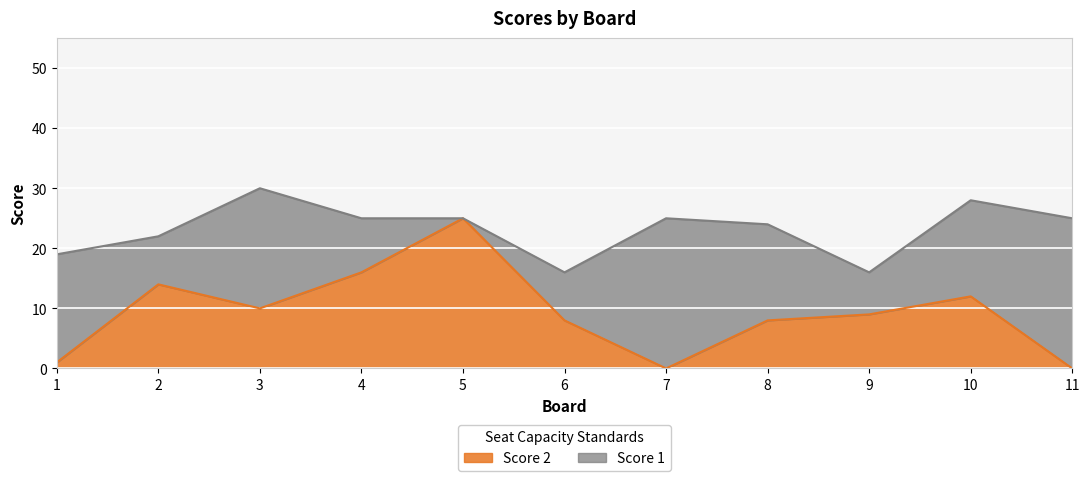

What is the change in value from 5 to 10?

-13